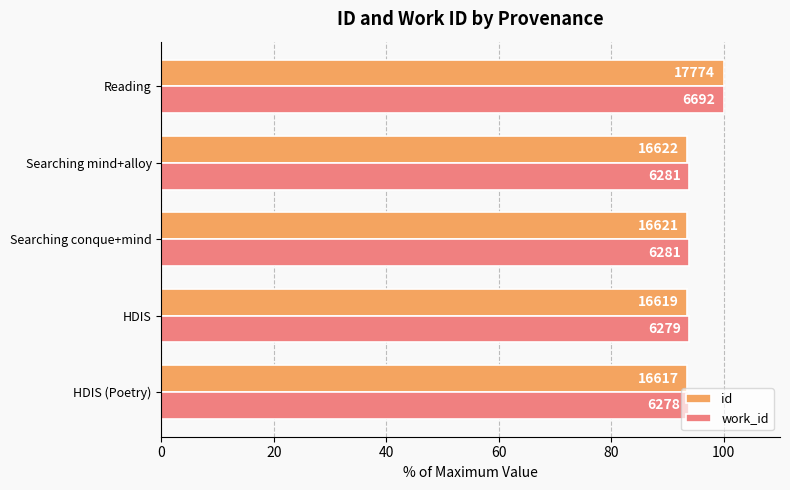

Which series has the largest total across all categories?

work_id